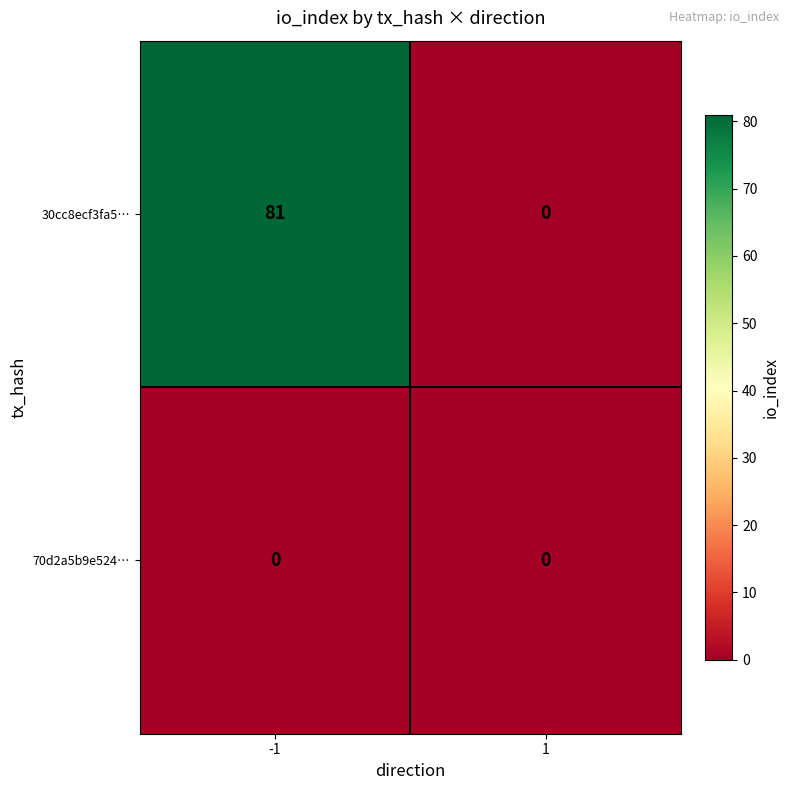

Rank the series by their maximum value, from highest to lowest.

30cc8ecf3fa5…, 70d2a5b9e524…